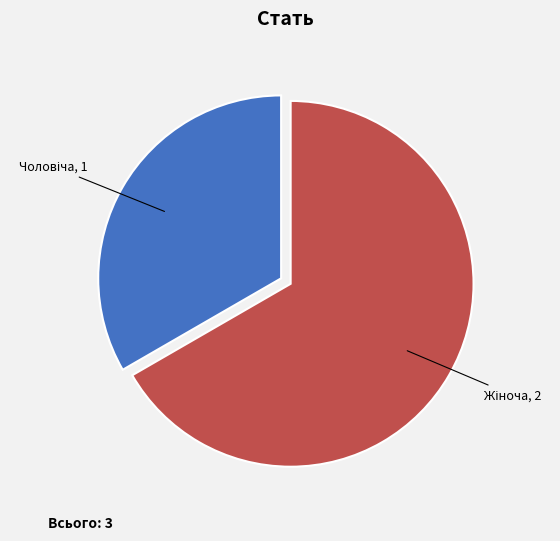

Does any single category account for the majority?

Yes